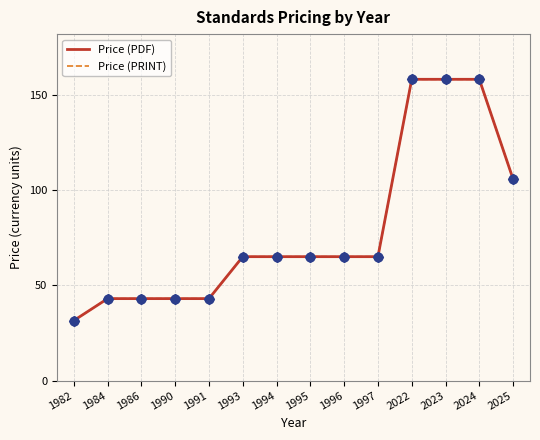

Does the chart have visible grid lines?

Yes